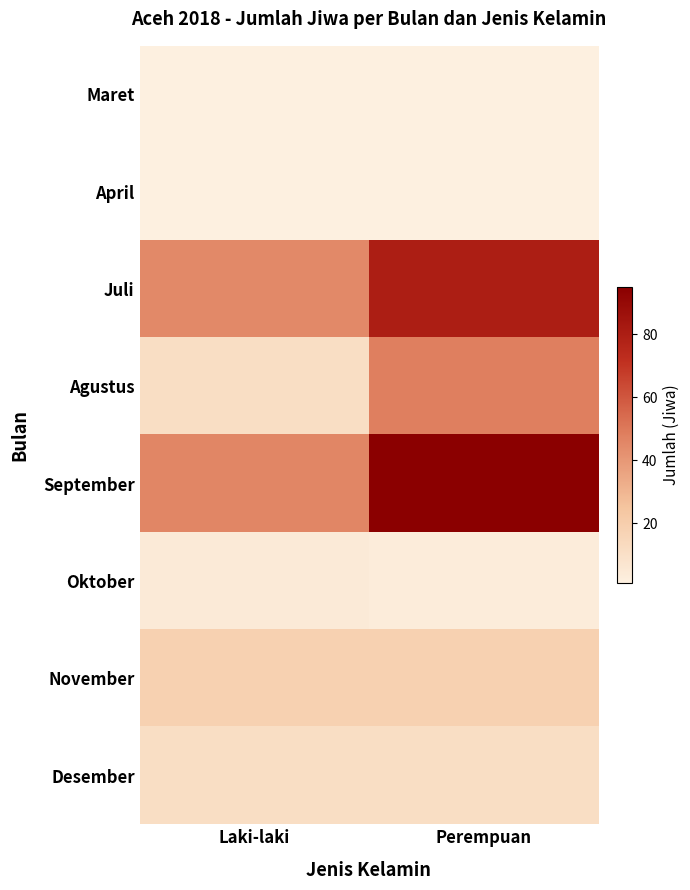

At Laki-laki, list the series in order from largest to smallest.

September, Juli, November, Agustus, Desember, Oktober, Maret, April